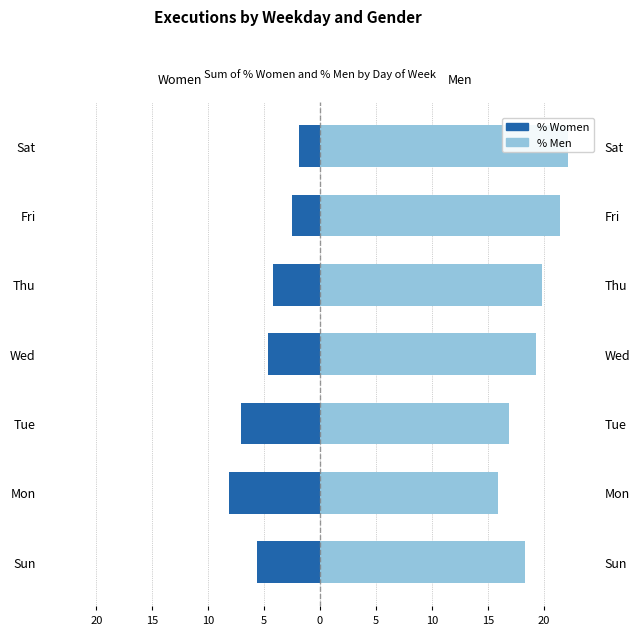

Reading left to right, transcribe all the data shown in this chart.

% Women: 20=-5.7	15=-8.1	10=-7.1	5=-4.7	0=-4.2	5=-2.5	10=-1.9
% Men: 20=18.3	15=15.9	10=16.9	5=19.3	0=19.8	5=21.5	10=22.1